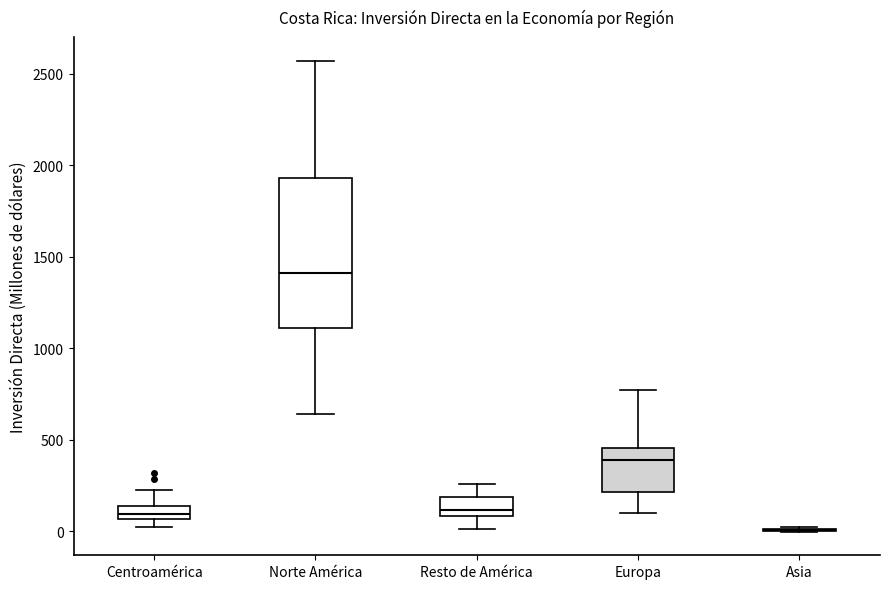

Where is the lower edge of the box for Norte América on the y-axis? The values are not printed on the chart, so give them approximately, as read against the axis.

1100